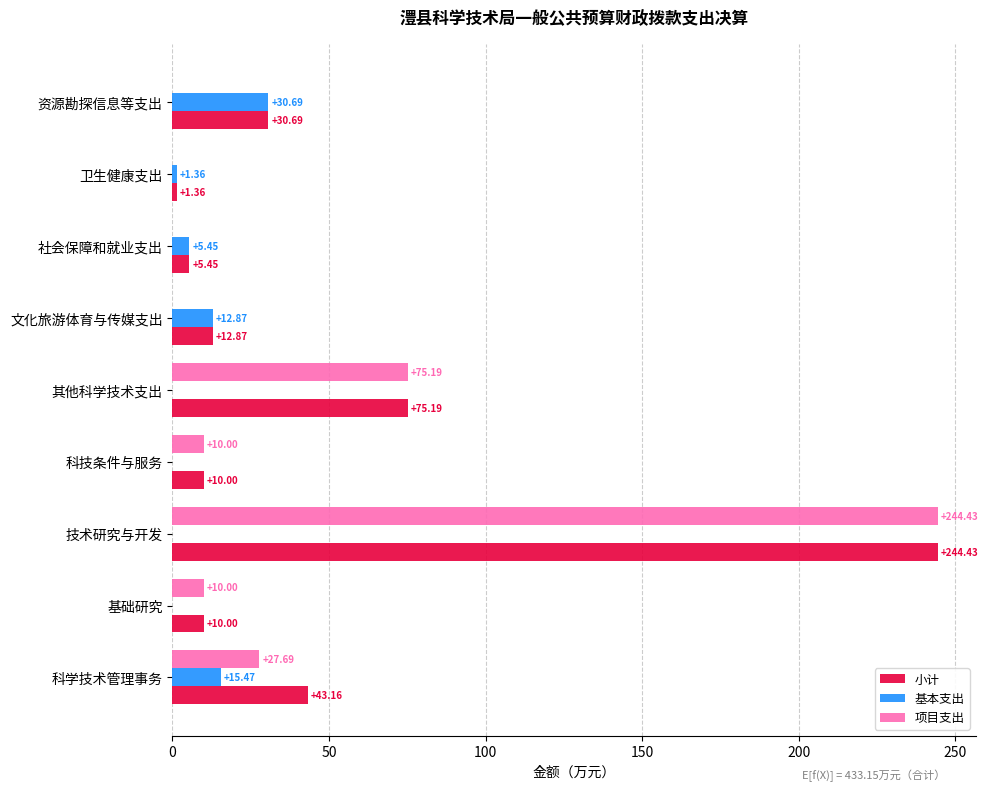

What is the sum of the 项目支出 values at 其他科学技术支出 and 文化旅游体育与传媒支出?

75.2